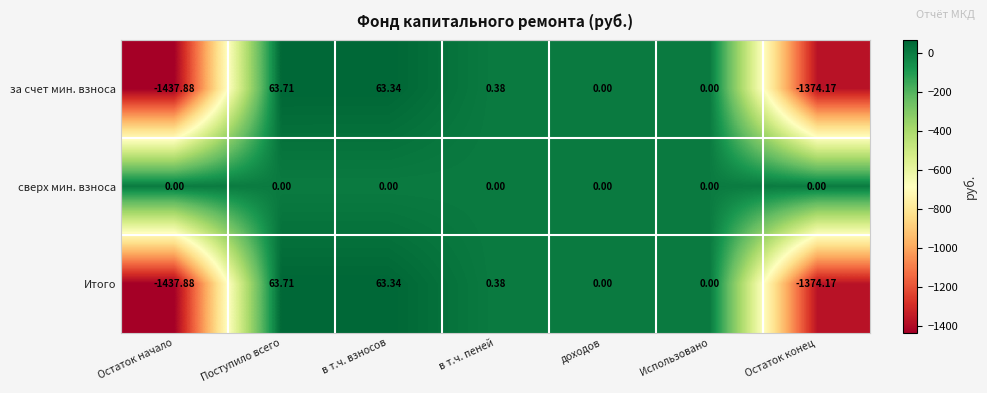

How many series are shown in this chart?

3